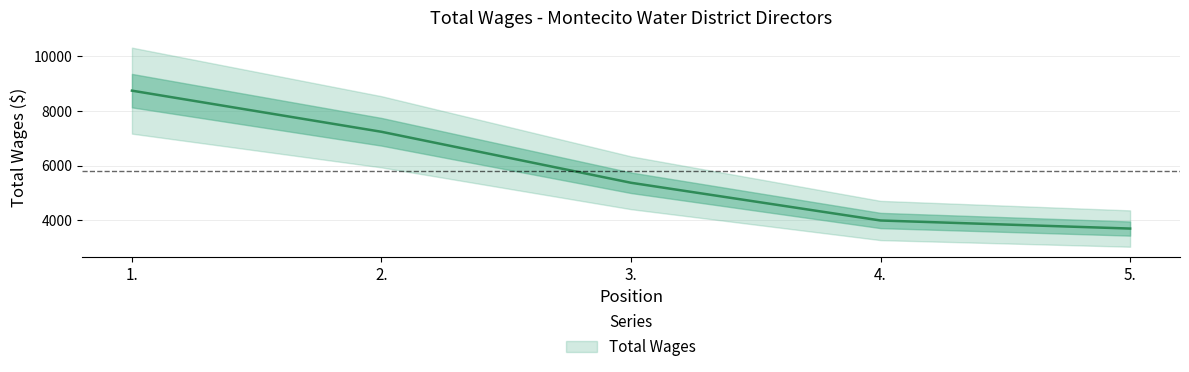

Is it true that the value at 3. is 5370?

True